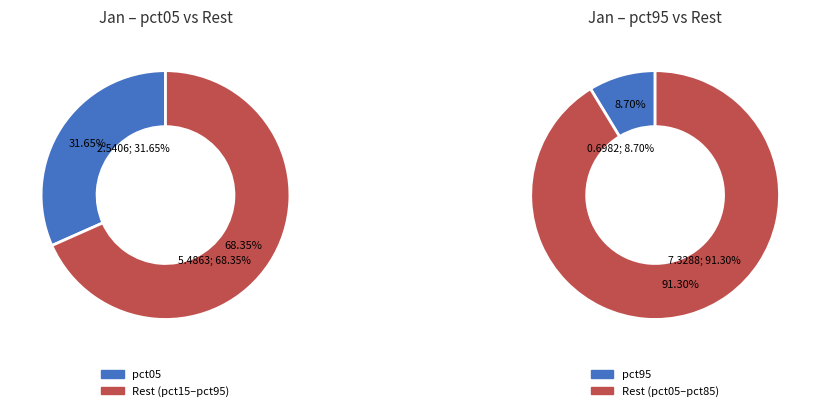

Combined, do pct45 and pct85 account for over 50%?

No